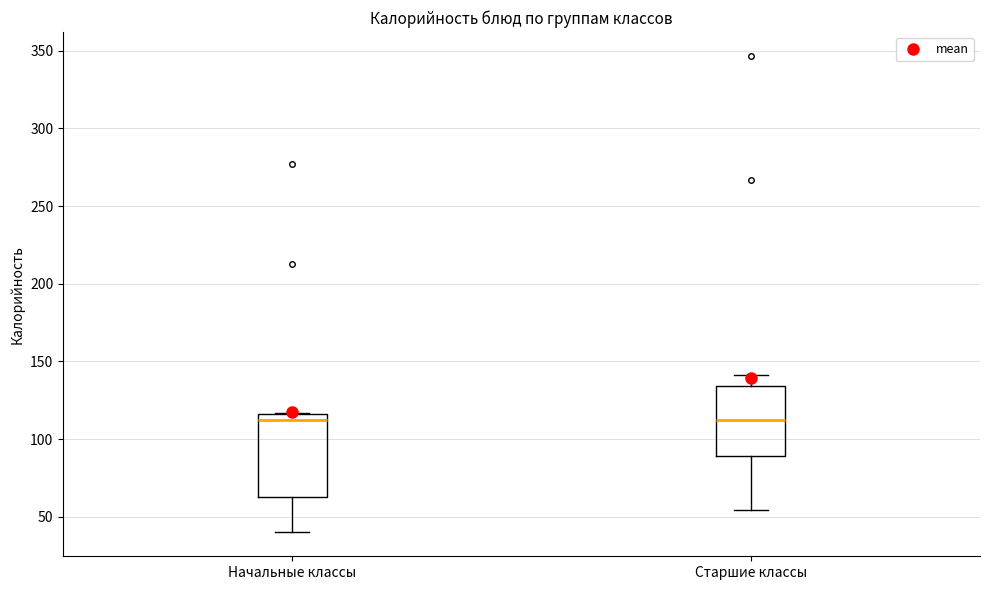

Where is the lower edge of the box for Начальные классы on the y-axis? The values are not printed on the chart, so give them approximately, as read against the axis.

65